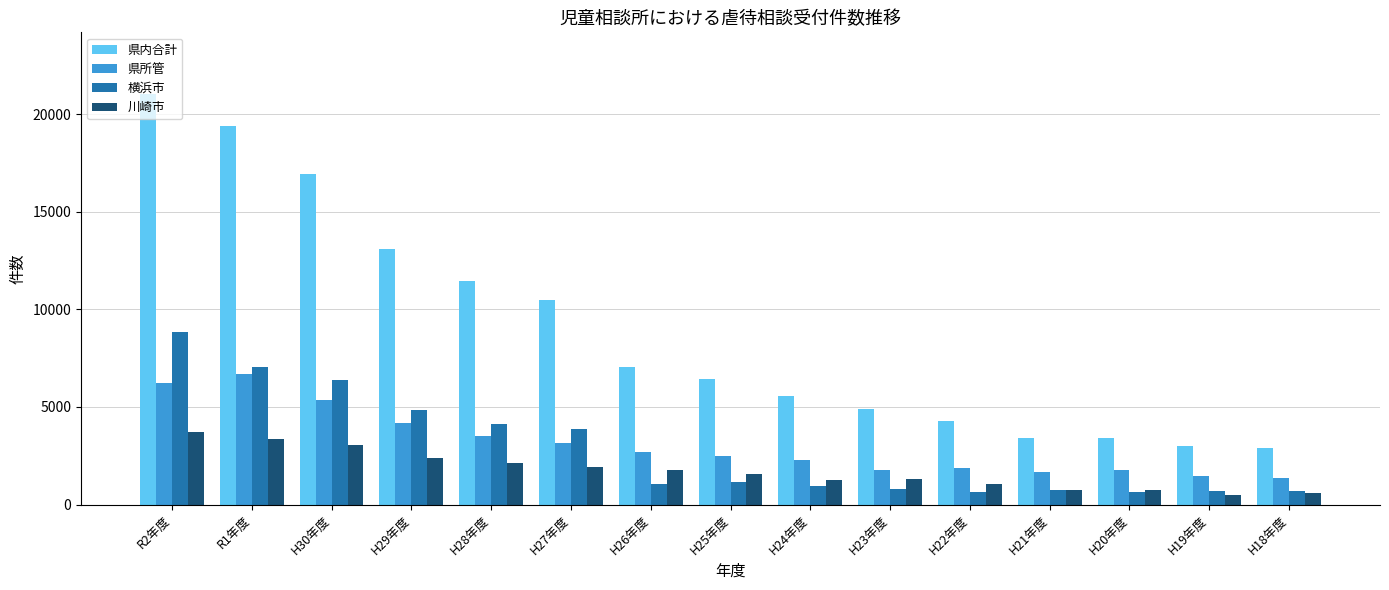

How many categories are shown in the chart?

15